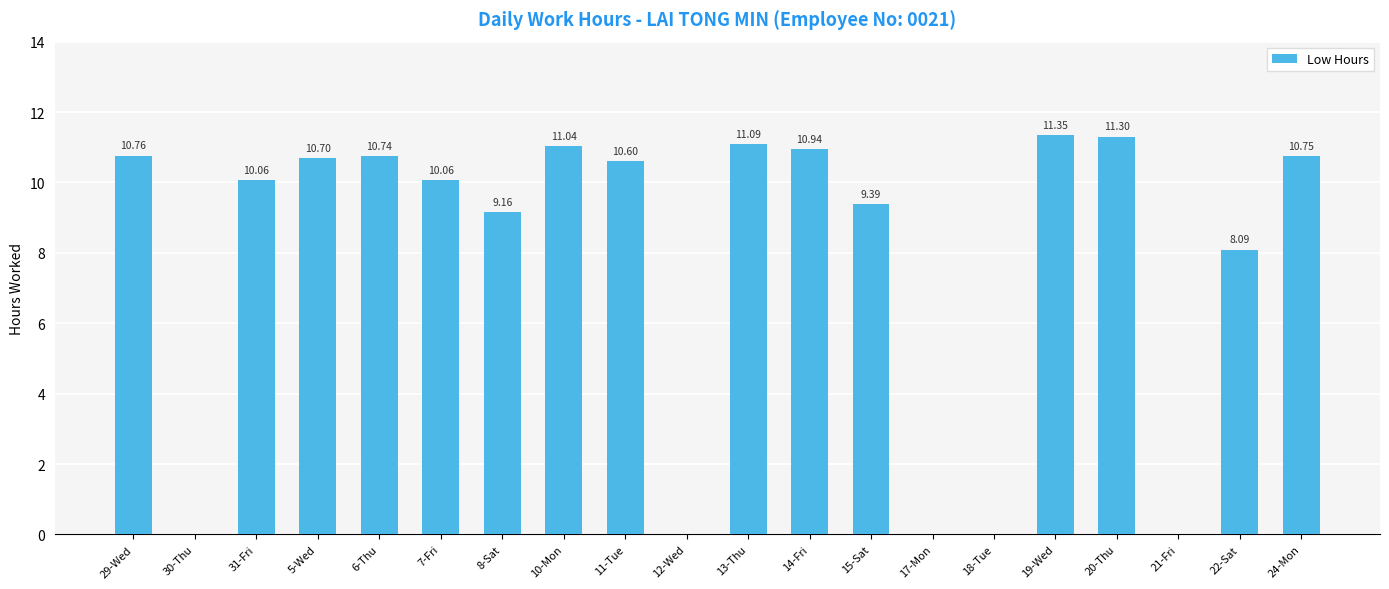

What is the sum of the values at 10-Mon and 22-Sat?

19.1